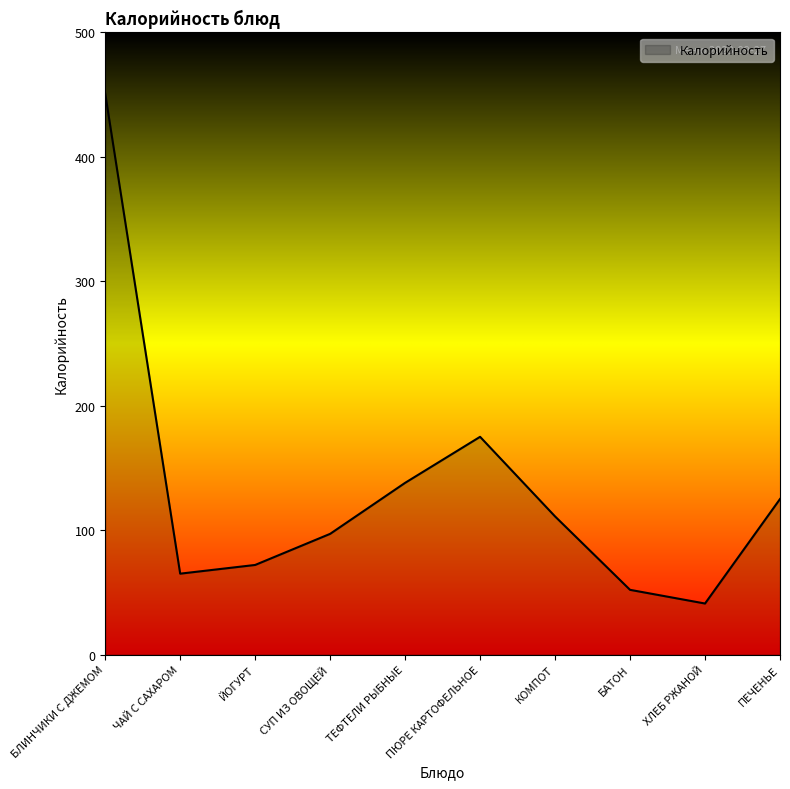

What is the change in value from ЧАЙ С САХАРОМ to ЙОГУРТ?

+7